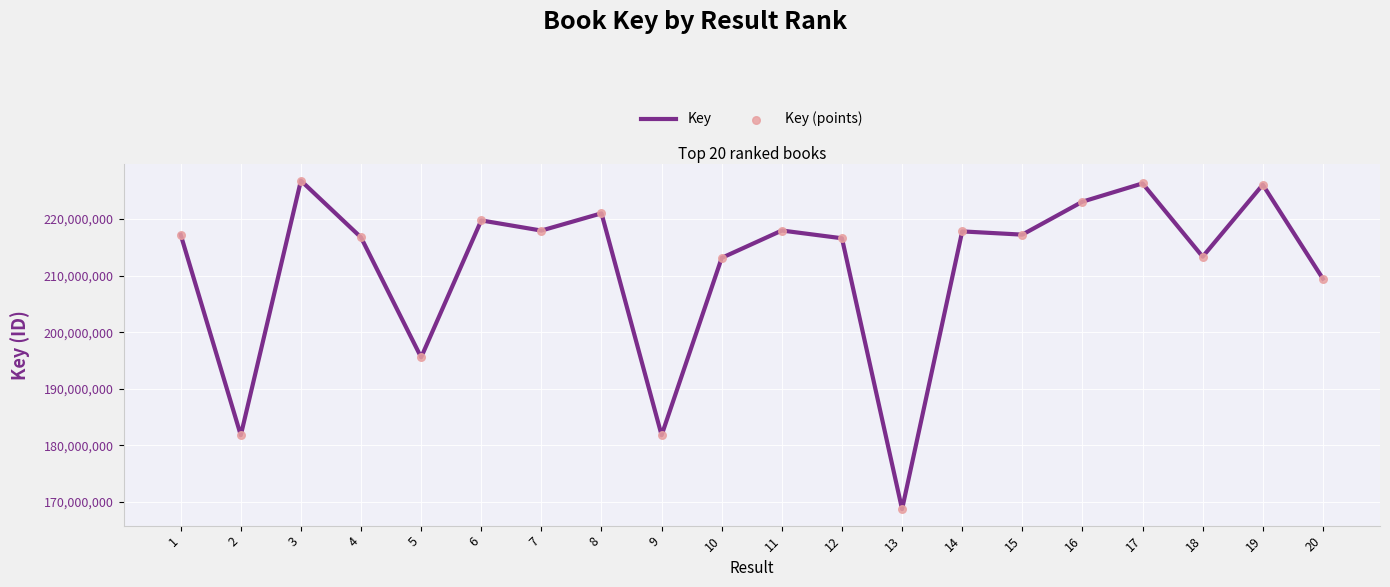

What is the change in value from 8 to 14?

-3192424